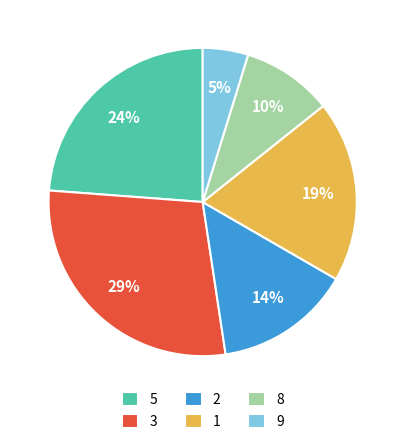

What percentage is the 8 slice, to the nearest percent?

10%